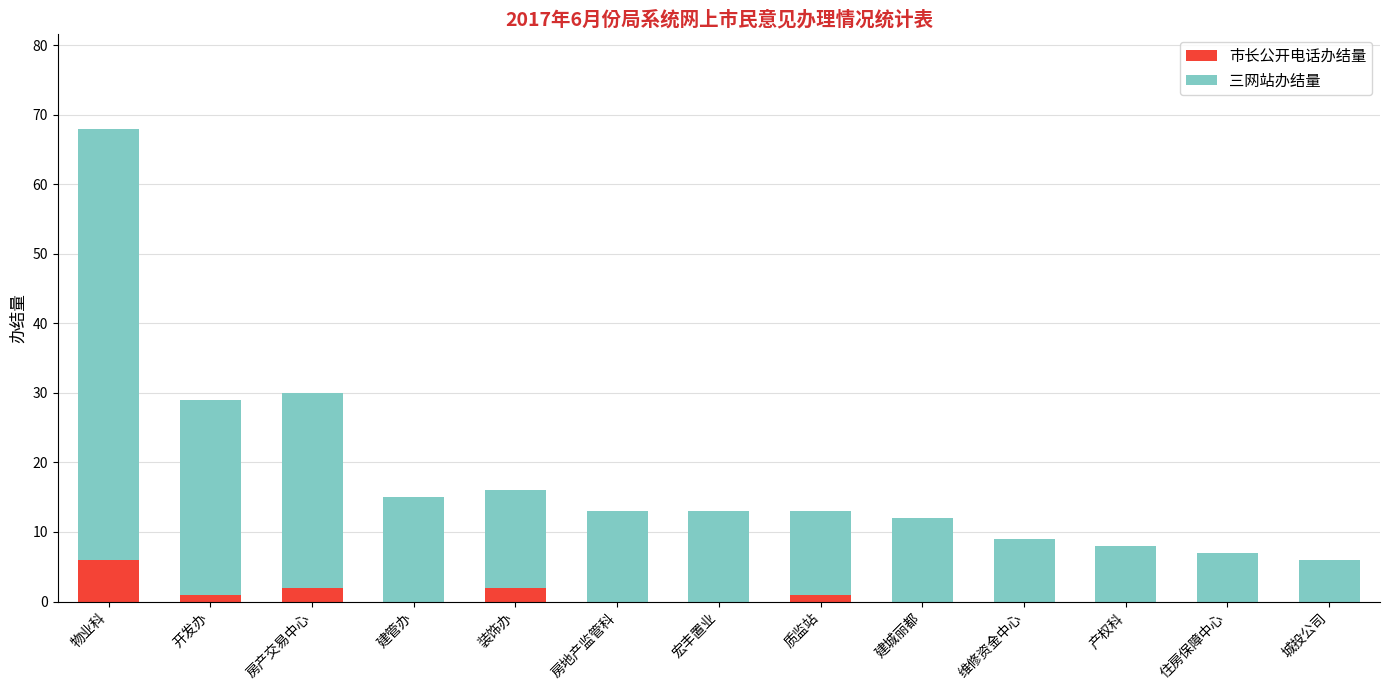

True or false: 市长公开电话办结量 has a value of 0 at 产权科.

True